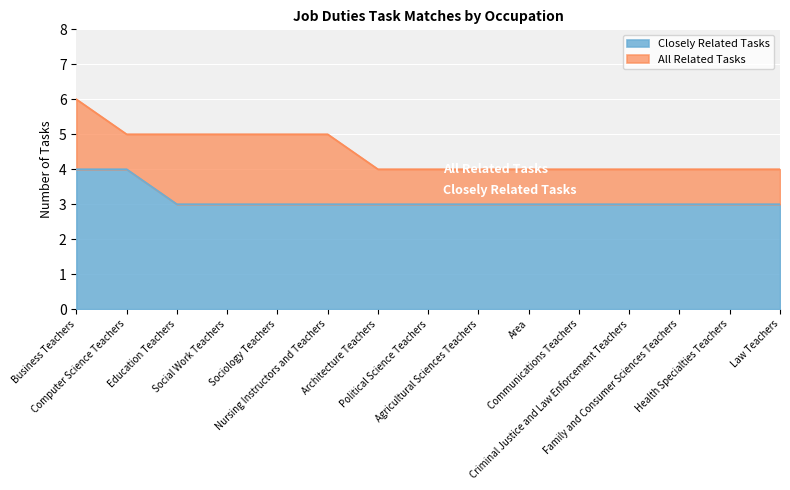

Between Area and Sociology Teachers, which is larger?

Area